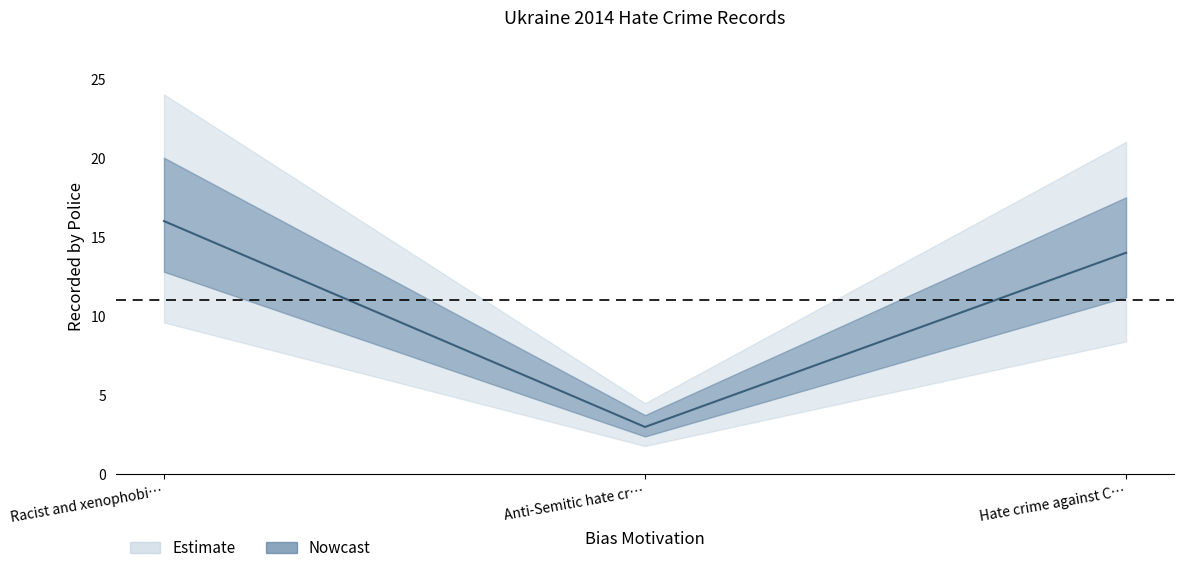

Is it true that the value at Hate crime against C… is 14?

True